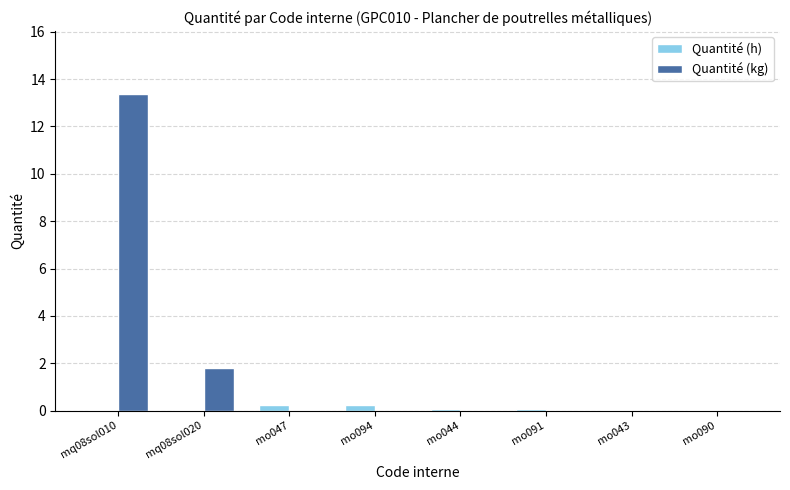

What is the total value across all series at mo094?

0.3